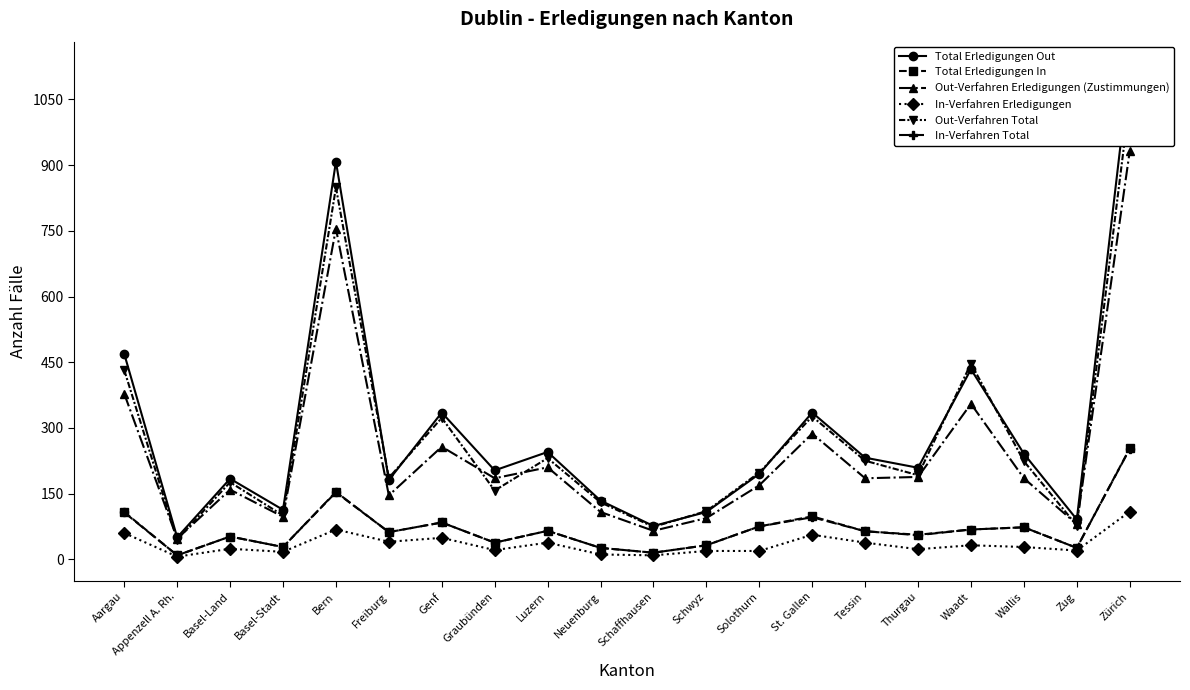

Which series changed the most between Genf and Waadt?

Out-Verfahren Total